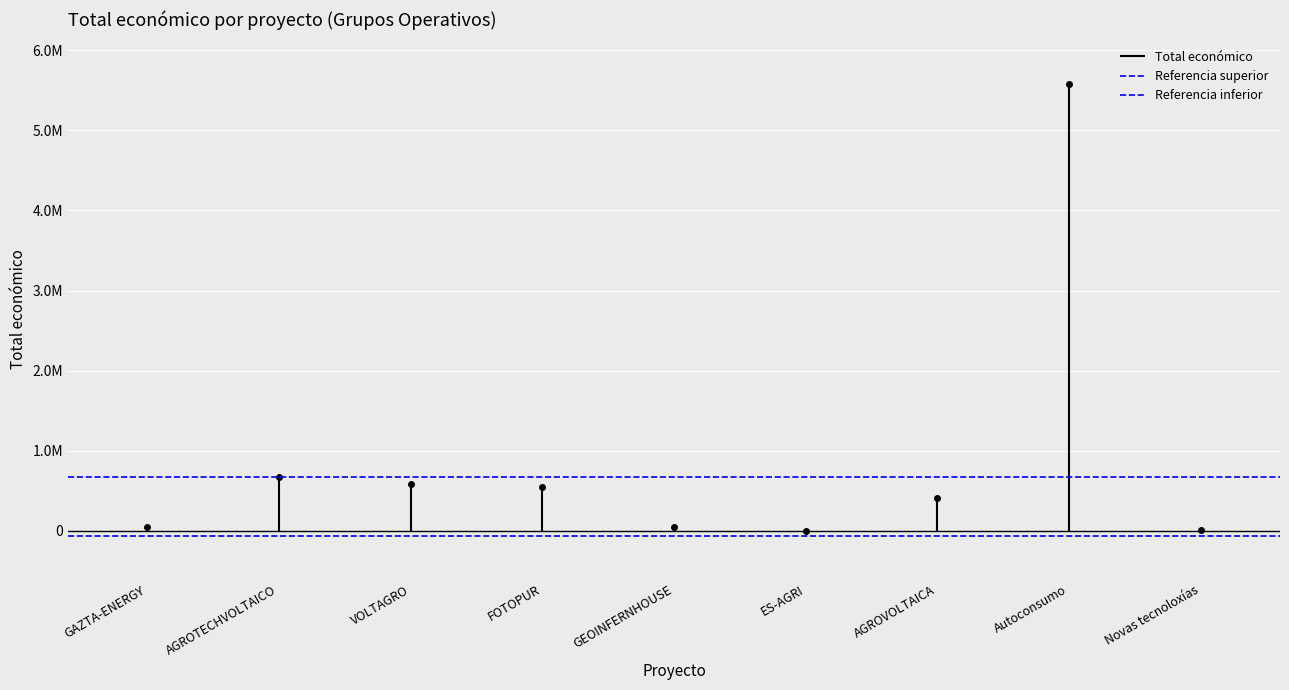

At AGROTECHVOLTAICO, list the series in order from smallest to largest.

Referencia inferior, Referencia superior